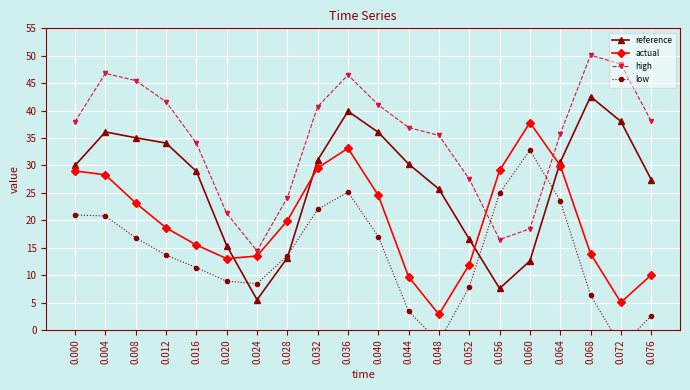

Read the reference value at 0.072.

38.0